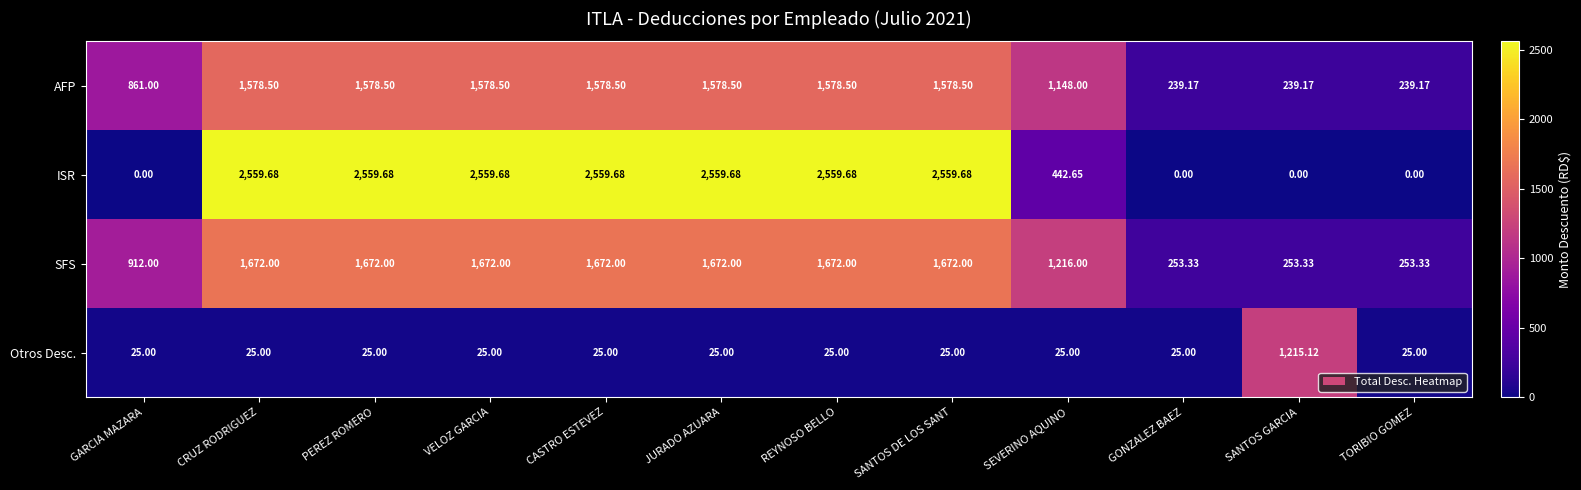

Which category has the highest value in the Otros Desc. series?

SANTOS GARCIA